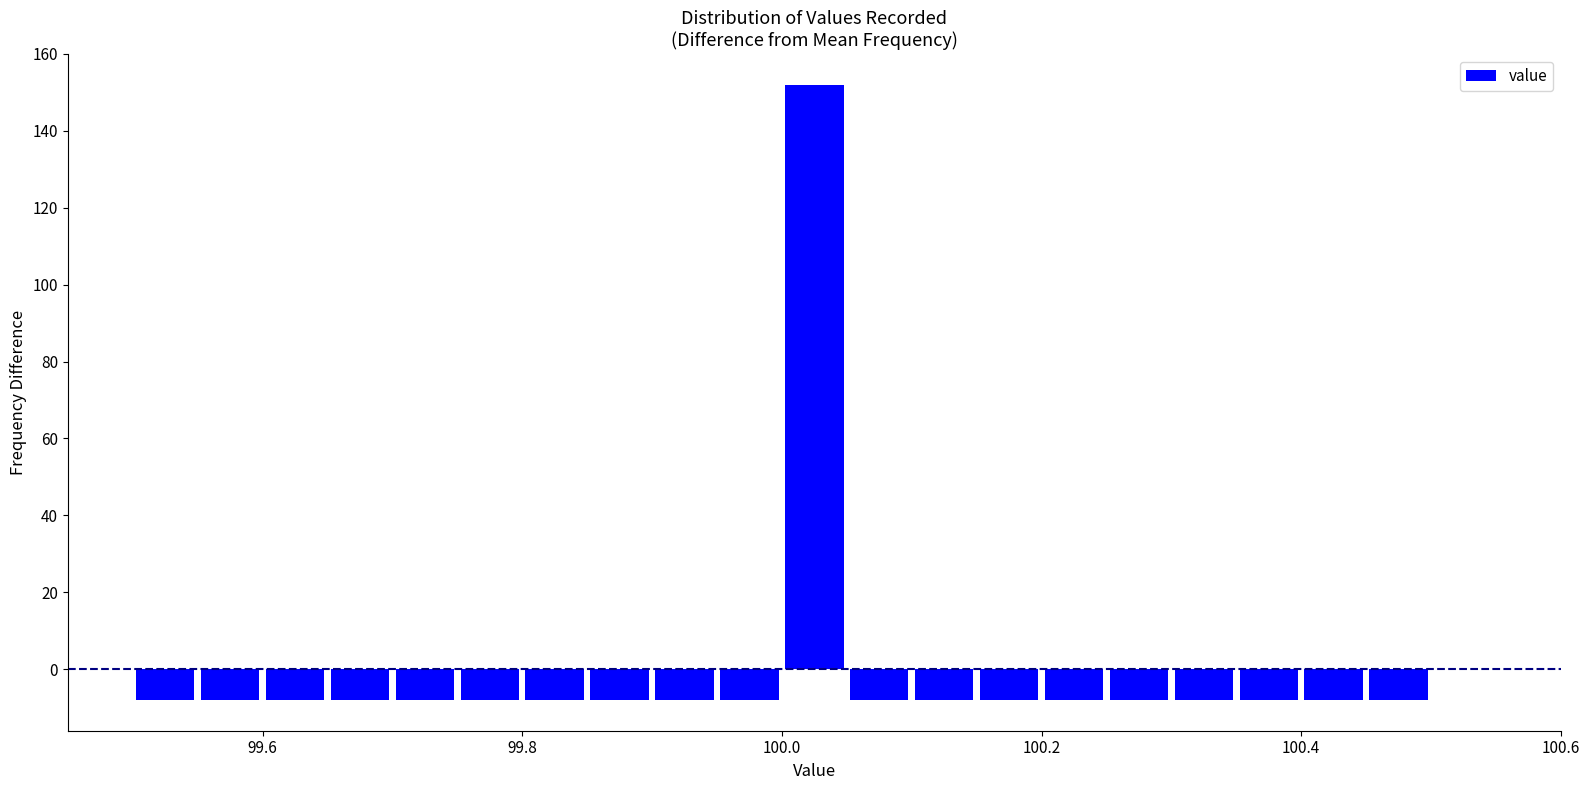

Read against the x-axis, roughly where is the centre of the tallest bar?

100.02